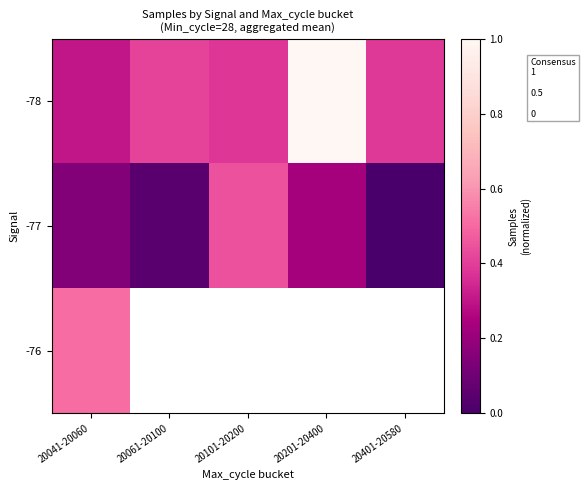

Which series has the largest total across all categories?

-78